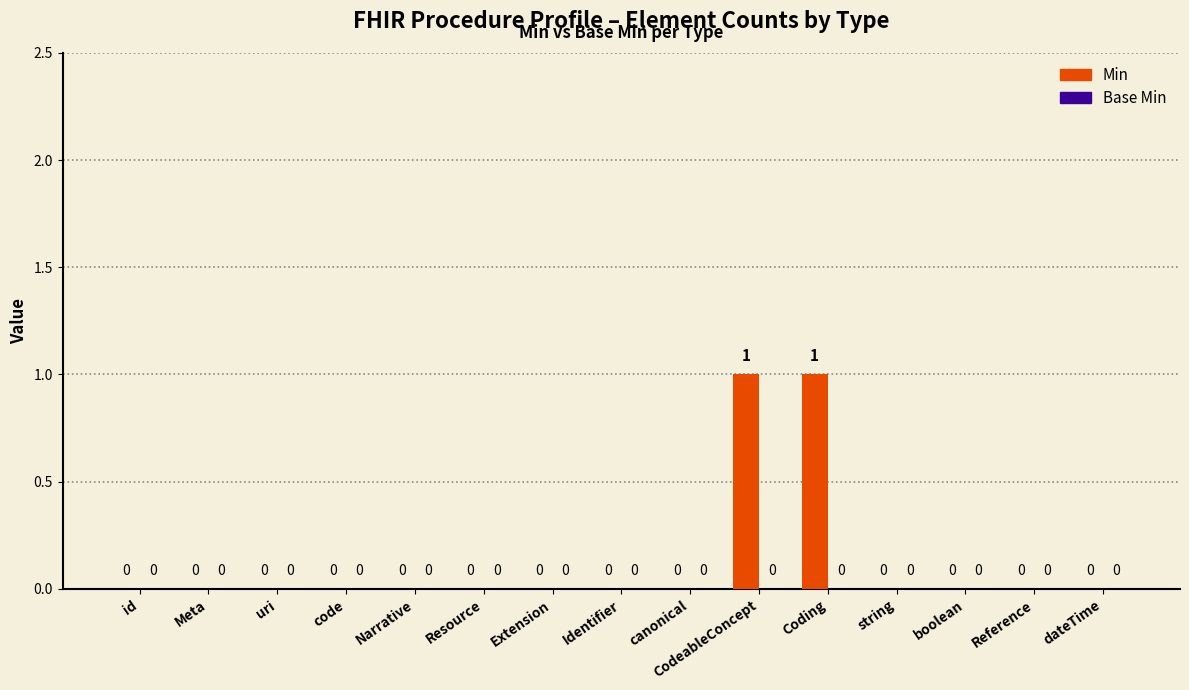

Which has a higher value, uri or Coding?

Coding